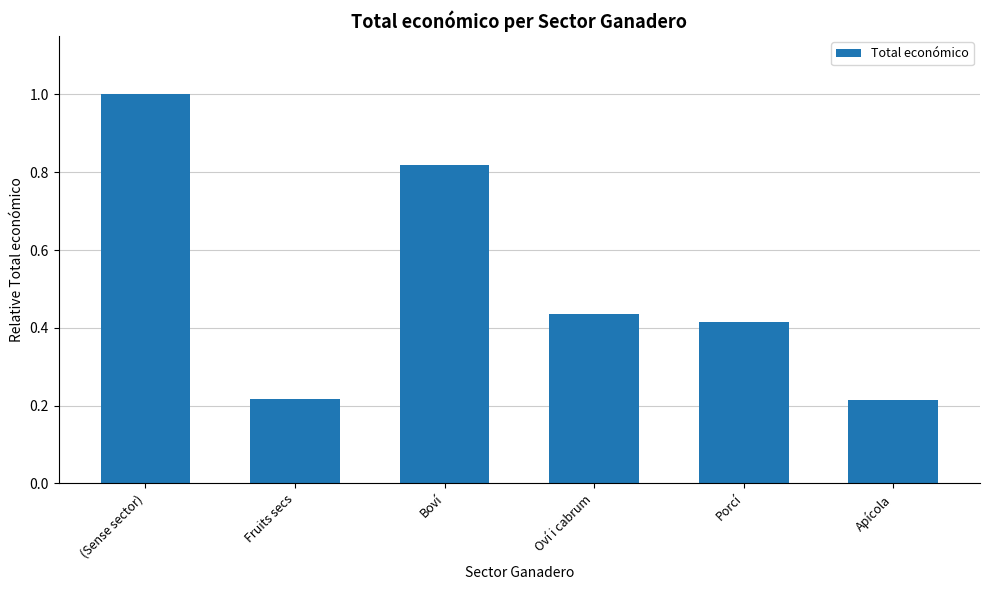

What is the sum of all values?

3.1